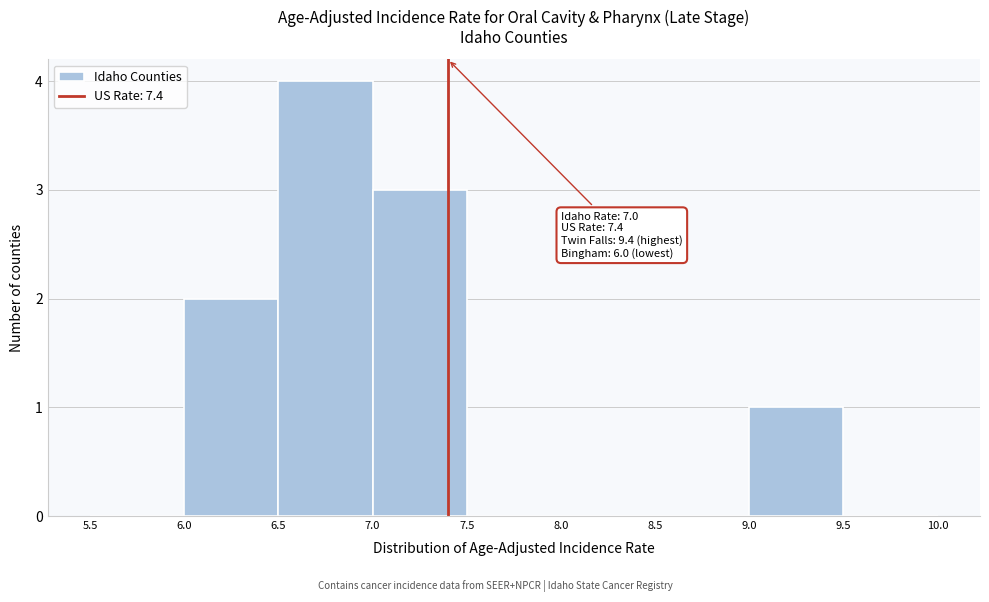

Which range on the x-axis has the tallest bar?

6.5 to 7.0